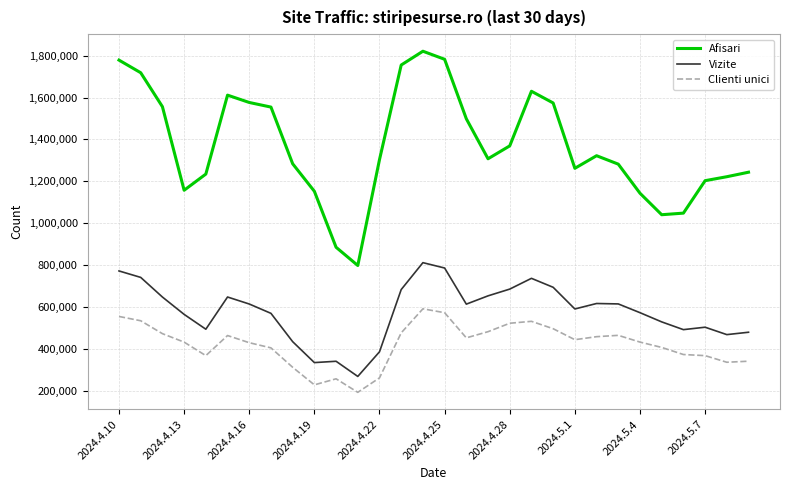

Does the chart display data point markers on the line(s)?

No